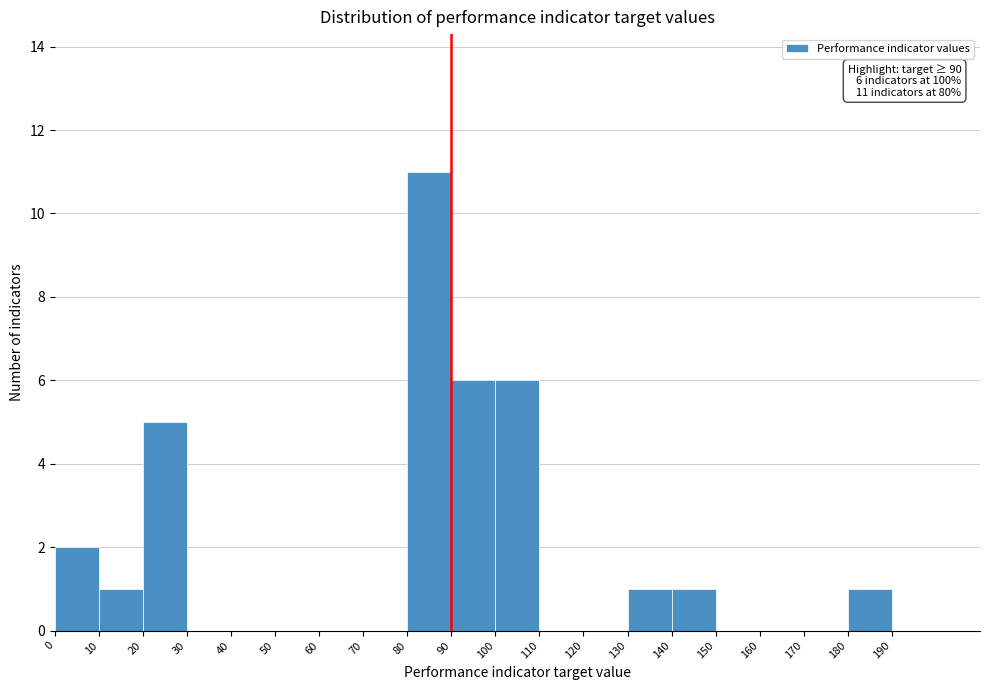

Which range on the x-axis has the tallest bar?

80 to 90